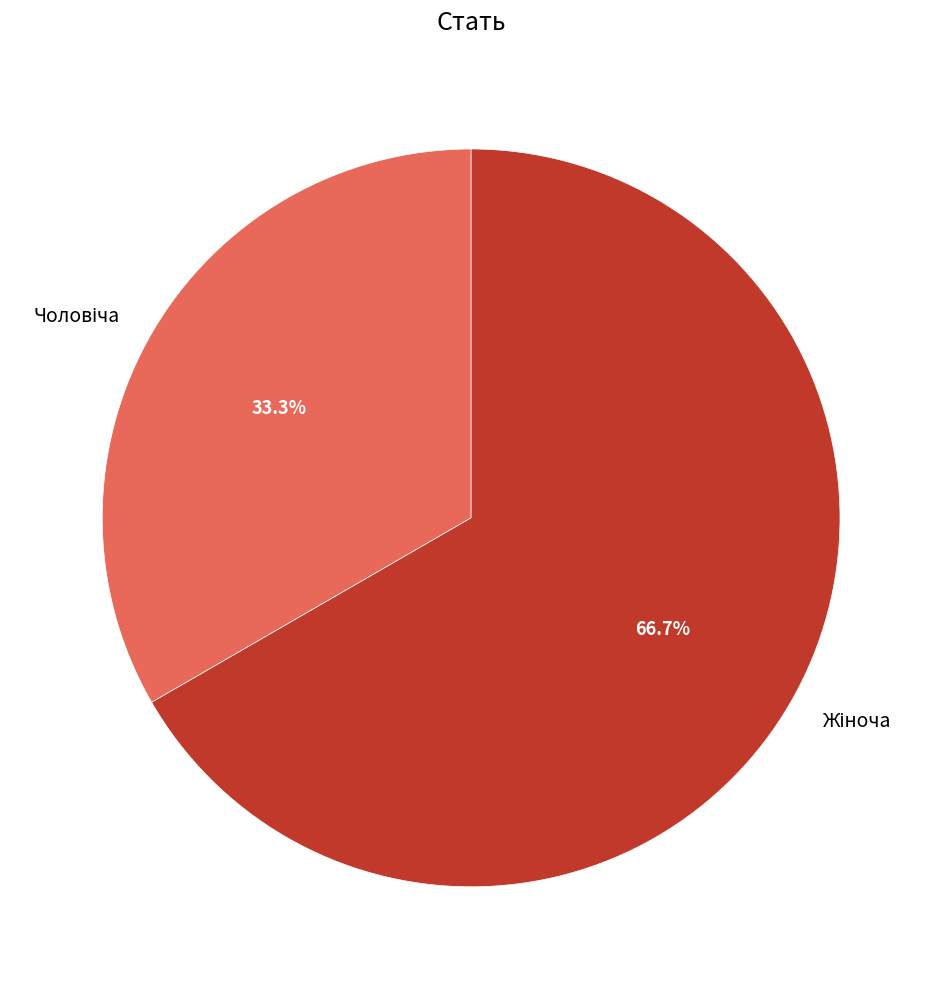

Does any single category account for the majority?

Yes